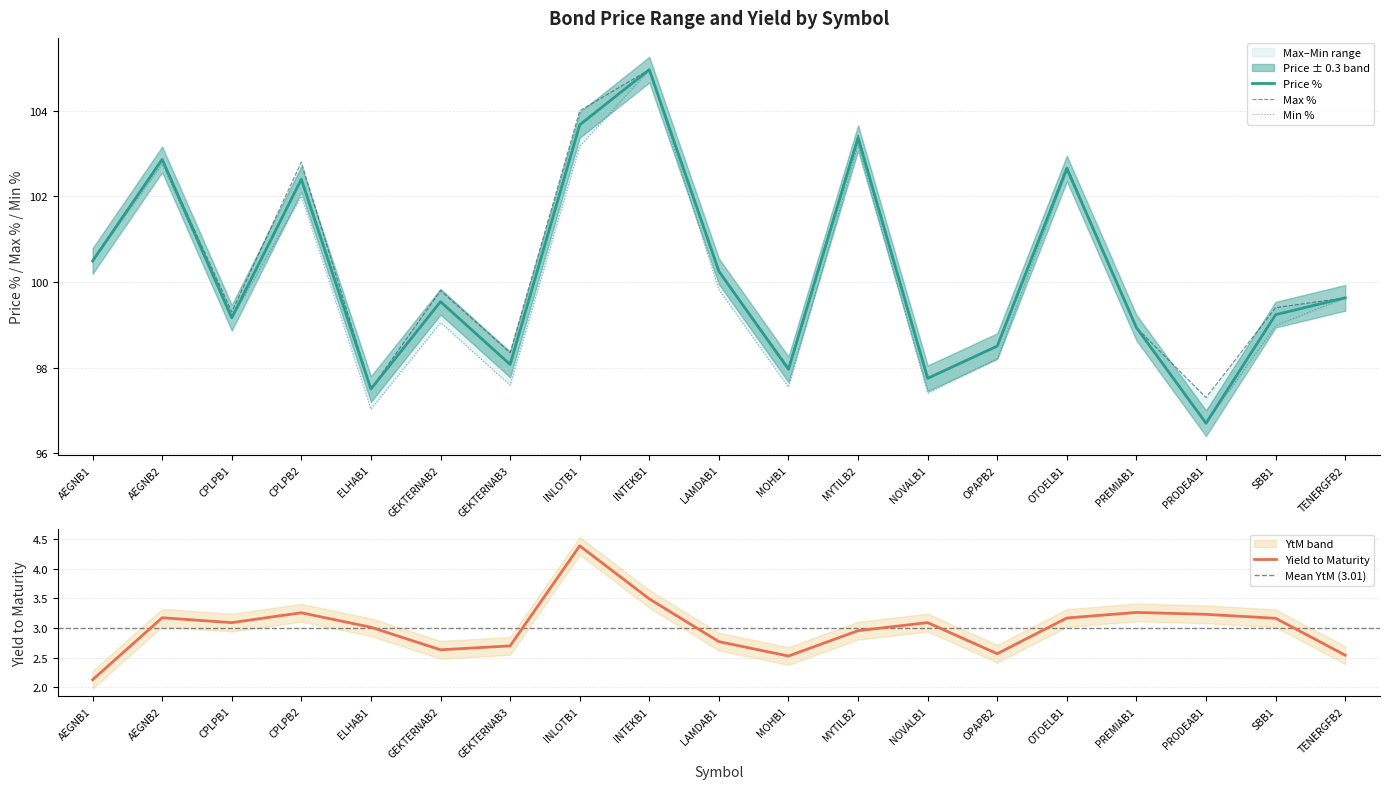

What is the total value across all series at GEKTERNAB3?

100.8